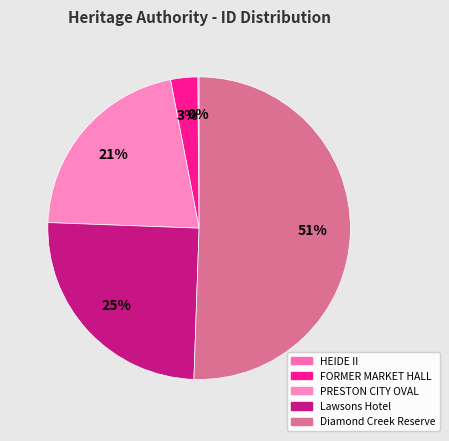

Which category has the smallest portion of the pie?

HEIDE II